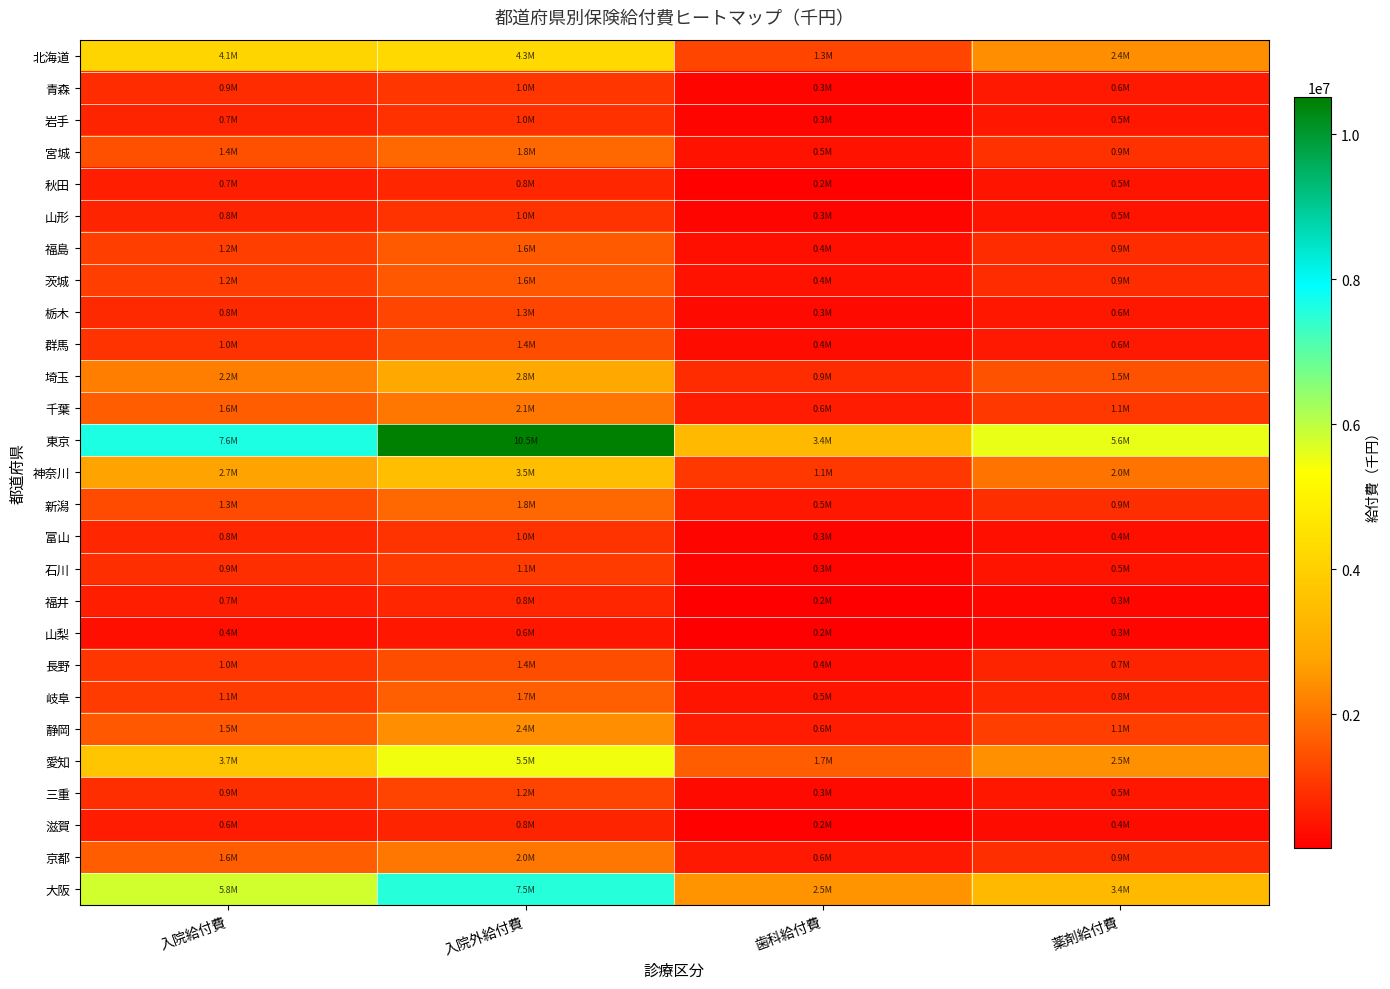

What is the difference between the highest and lowest values at 歯科給付費?

3200656.8